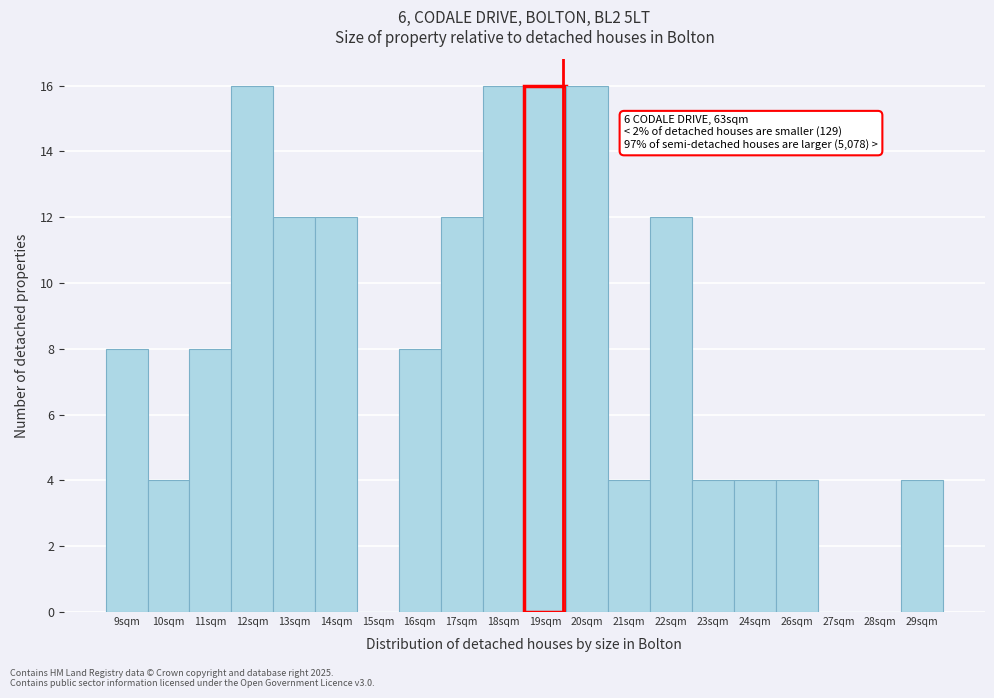

Reading right to left, what are all the values shown in this chart?

29sqm=4	28sqm=0	27sqm=0	26sqm=4	24sqm=4	23sqm=4	22sqm=12	21sqm=4	20sqm=16	19sqm=16	18sqm=16	17sqm=12	16sqm=8	15sqm=0	14sqm=12	13sqm=12	12sqm=16	11sqm=8	10sqm=4	9sqm=8